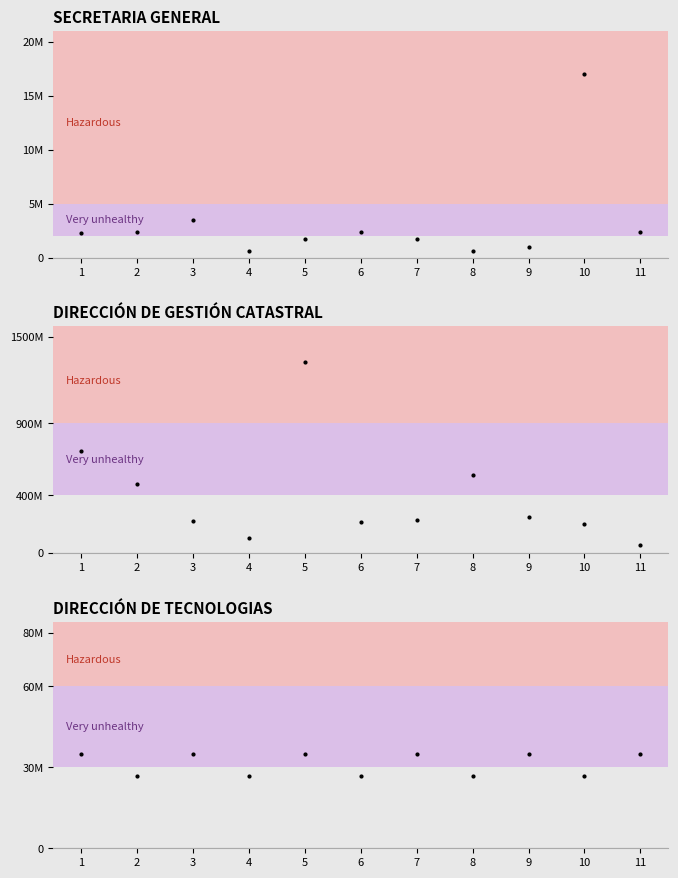

What is the approximate value of DIRECCIÓN DE TECNOLOGIAS at 1?

34886933.0